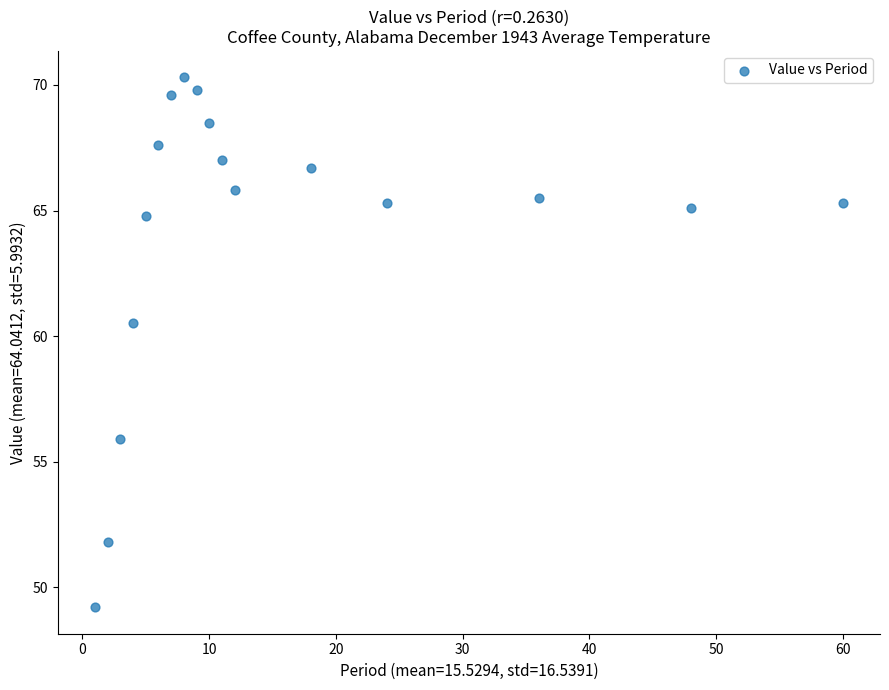

What is the range of X values (max minus min)?

59.0